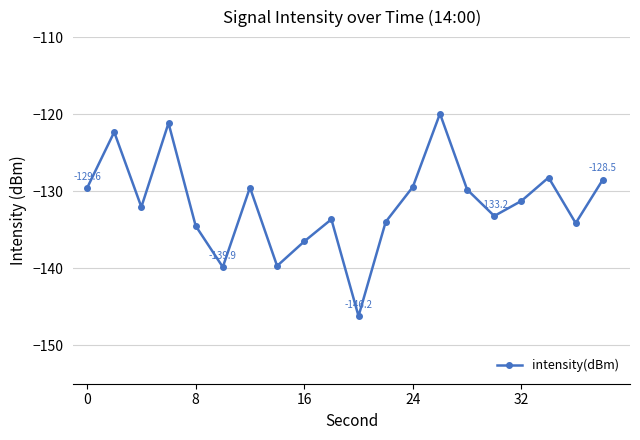

What is the maximum value shown in the chart?

-119.9